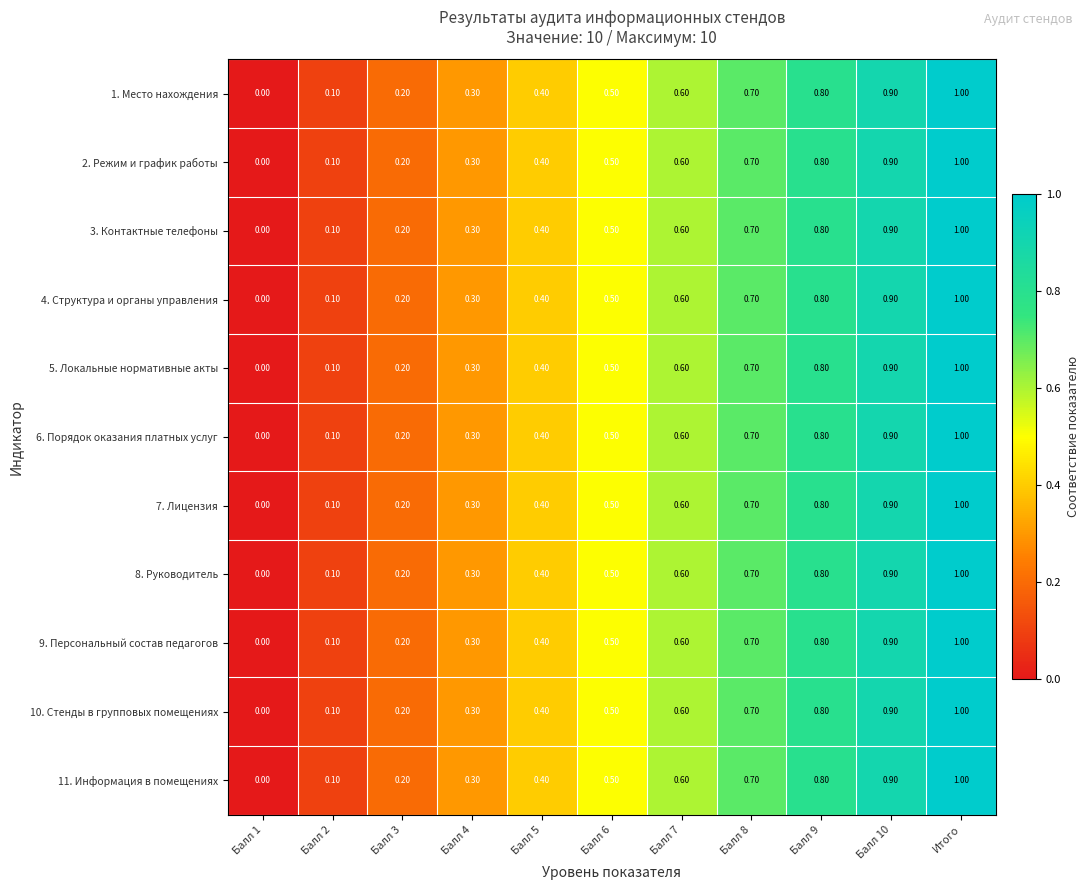

Is the value of 11. Информация в помещениях at Балл 3 greater than the value of 9. Персональный состав педагогов at Балл 1?

Yes